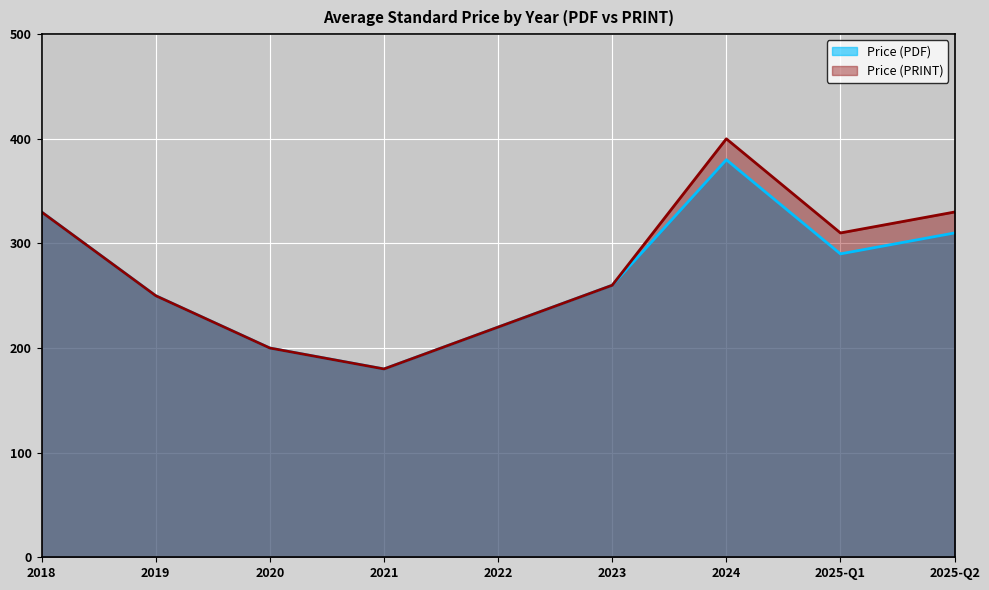

Is the value of Price (PRINT) at 2025-Q2 greater than the value of Price (PDF) at 2019?

Yes